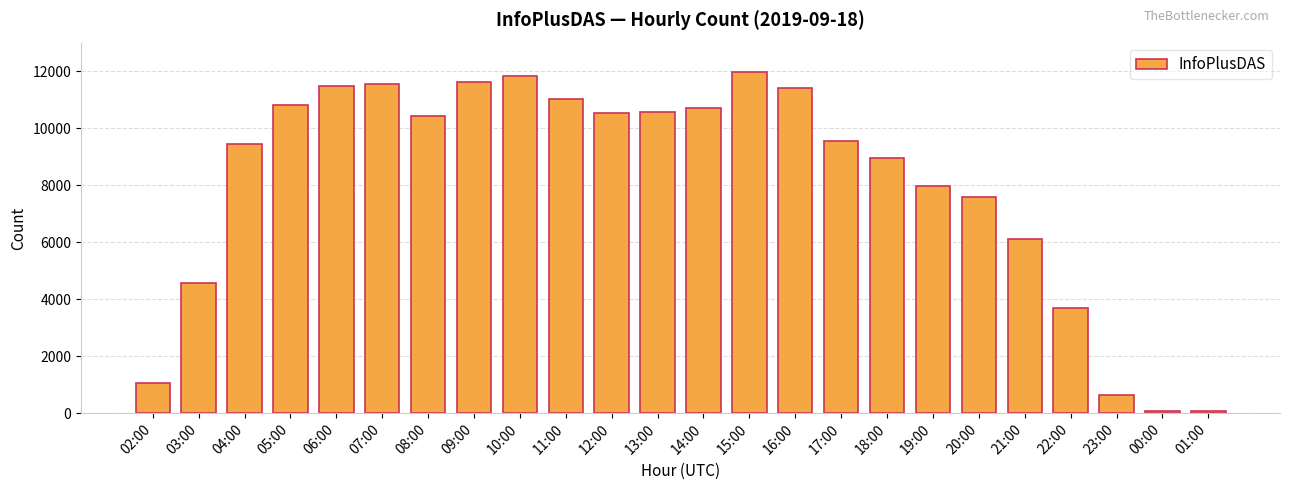

What is the value of the 14th bar from the left?

11986